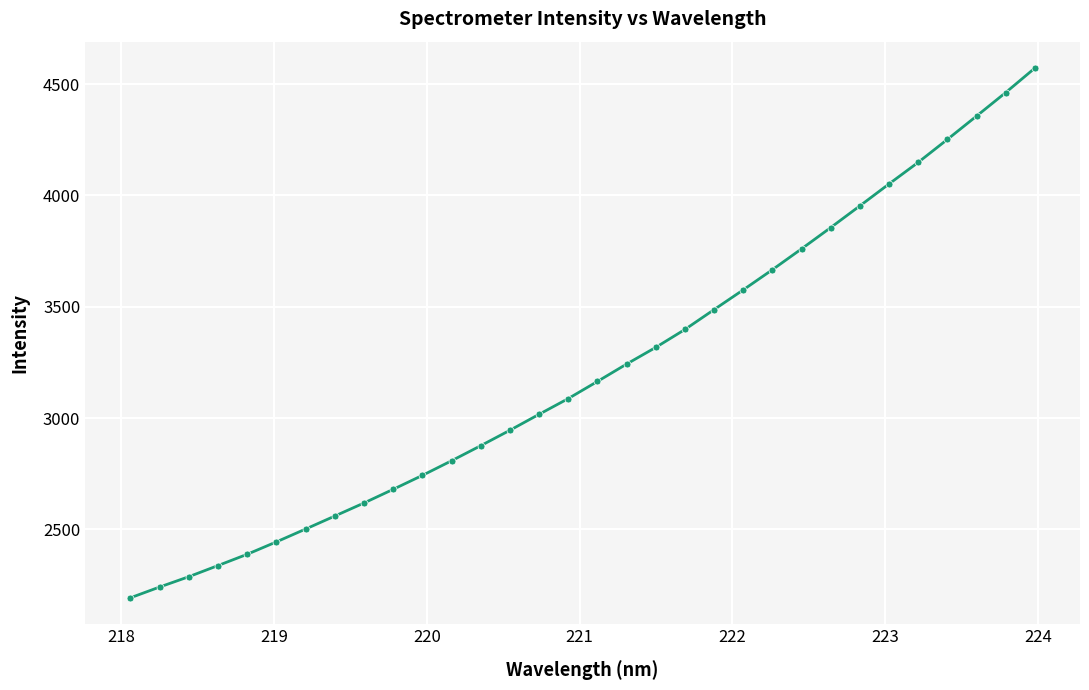

What is the value of the 11th point from the left?

2742.5